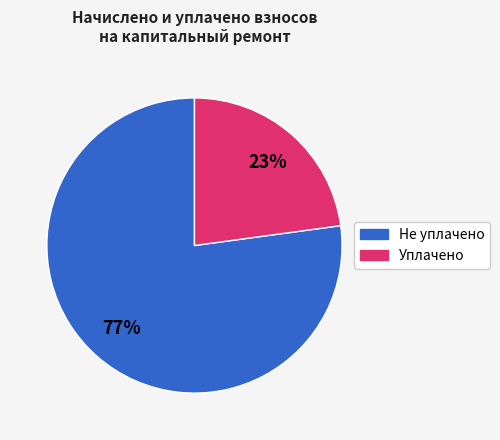

How many slices are in this pie chart?

2